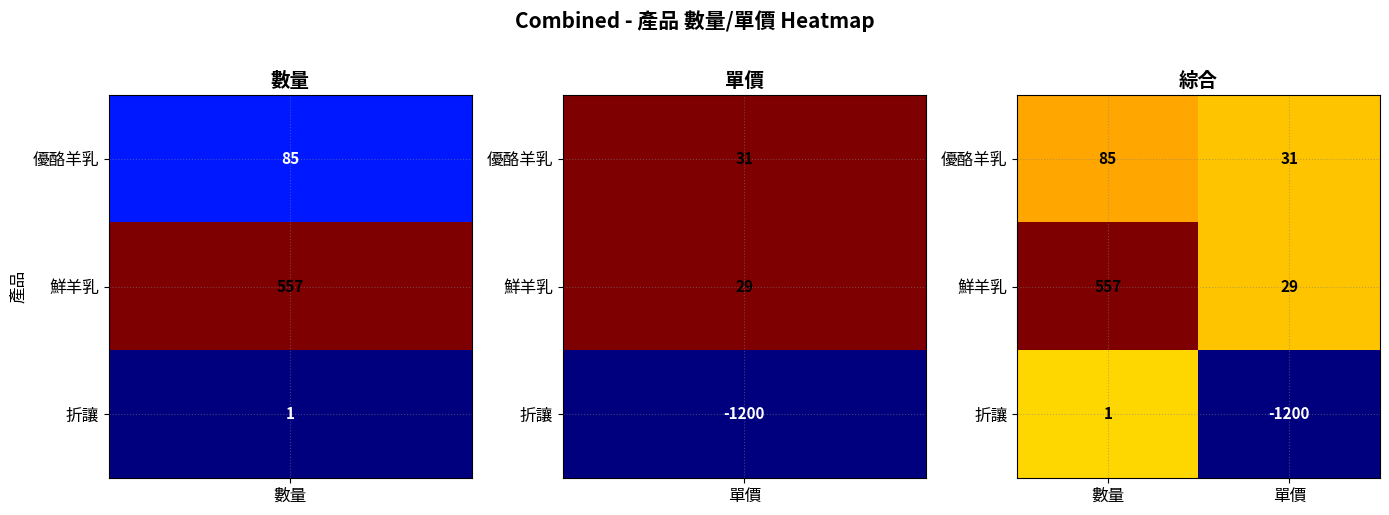

Rank the series by their average value, from lowest to highest.

折讓, 優酪羊乳, 鮮羊乳